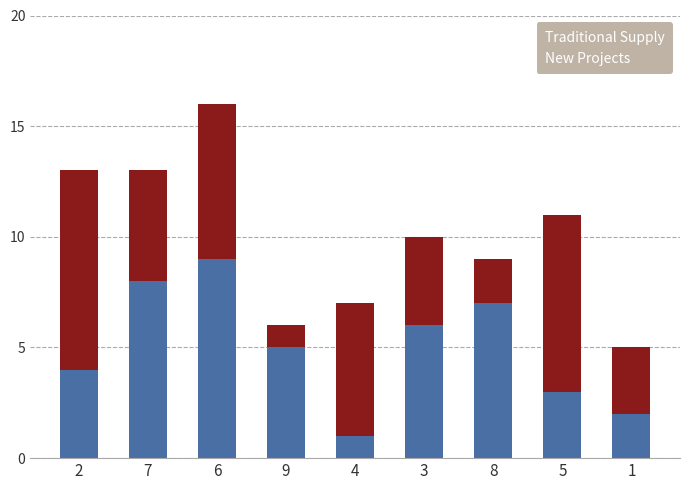

Which category has the lowest value in the Traditional Supply series?

4